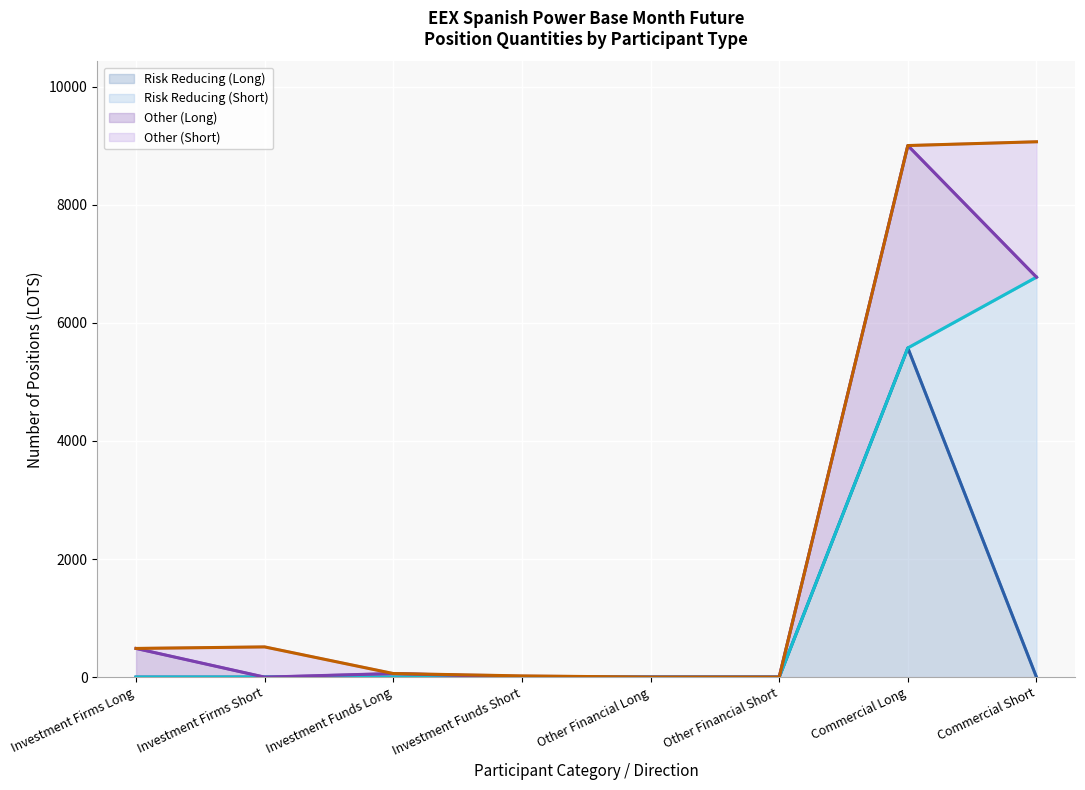

The value of Risk Reducing (Long) at Commercial Short is 3245.0. True or false?

False